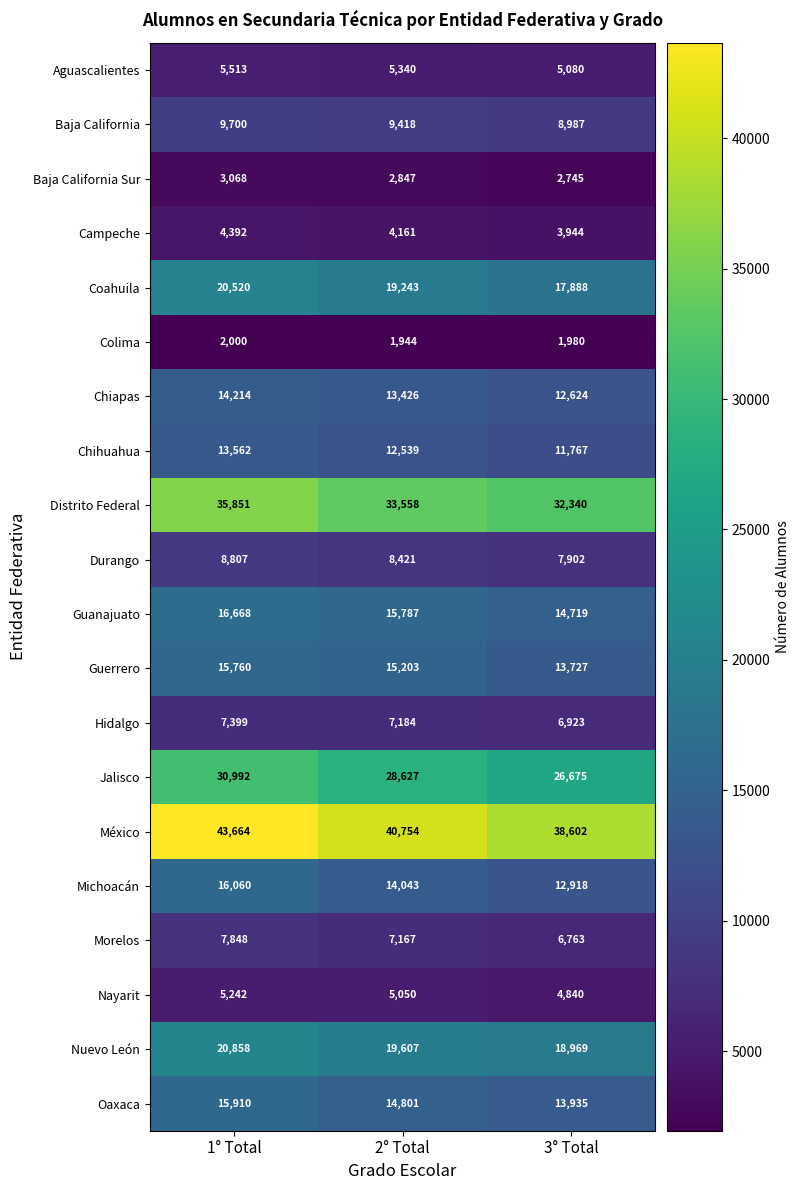

At 2° Total, list the series in order from smallest to largest.

Colima, Baja California Sur, Campeche, Nayarit, Aguascalientes, Morelos, Hidalgo, Durango, Baja California, Chihuahua, Chiapas, Michoacán, Oaxaca, Guerrero, Guanajuato, Coahuila, Nuevo León, Jalisco, Distrito Federal, México